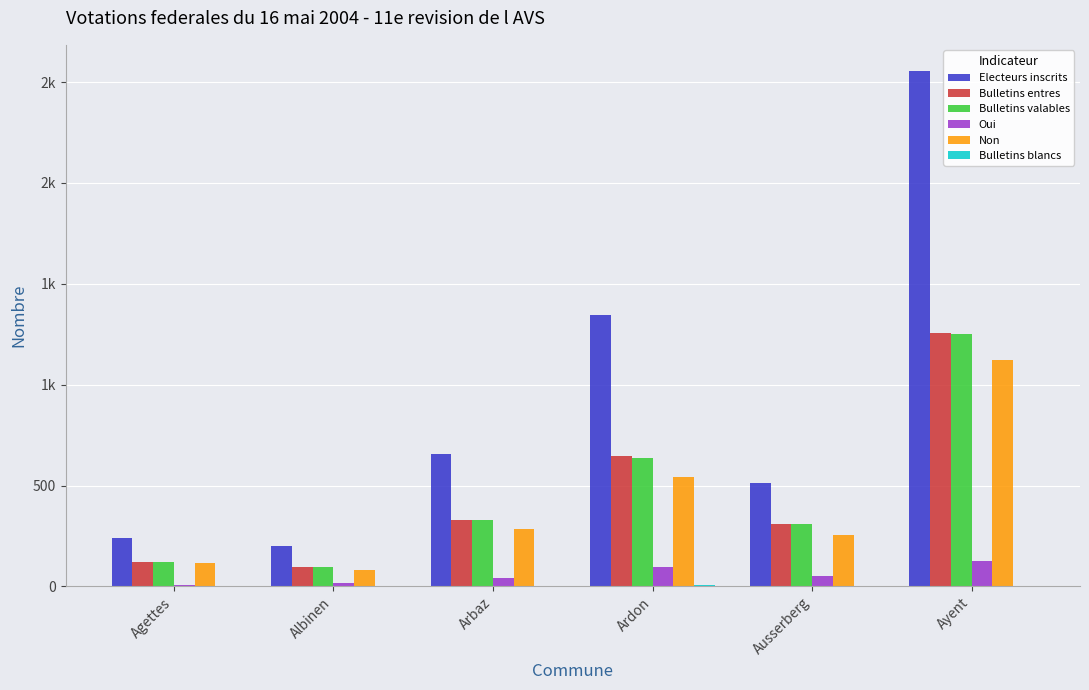

Are the bars horizontal?

No